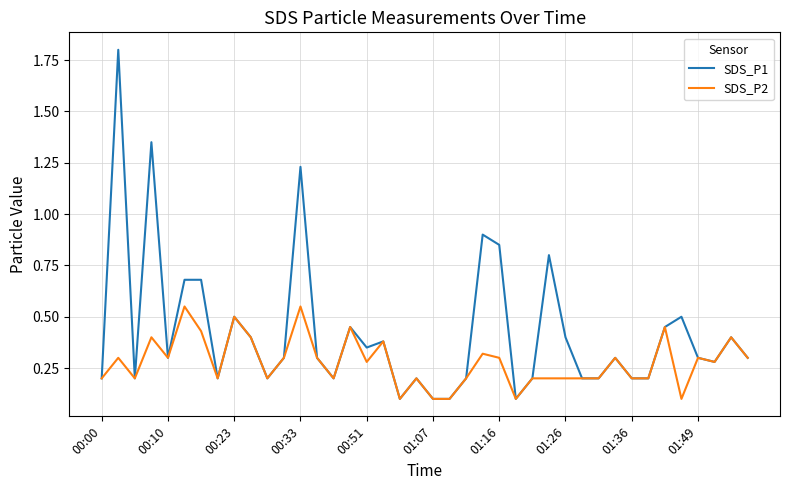

What is the minimum value shown in the chart?

0.1